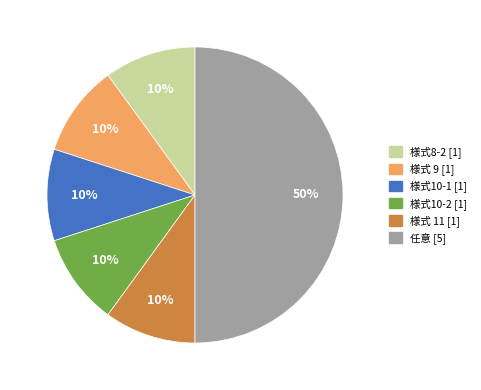

The 様式10-2 [1] slice represents 10% of the pie. True or false?

True